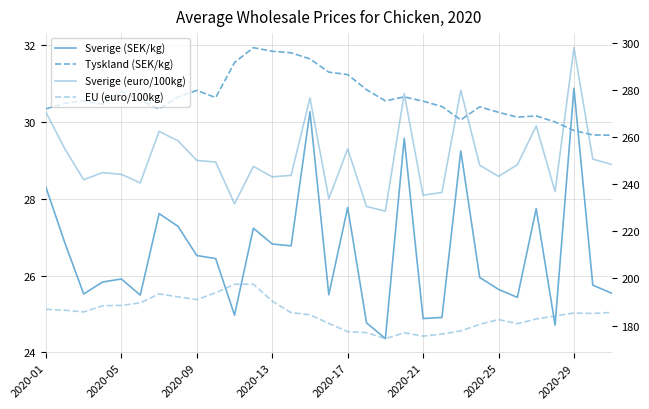

What is the average value of the Tyskland (SEK/kg) series?

30.6